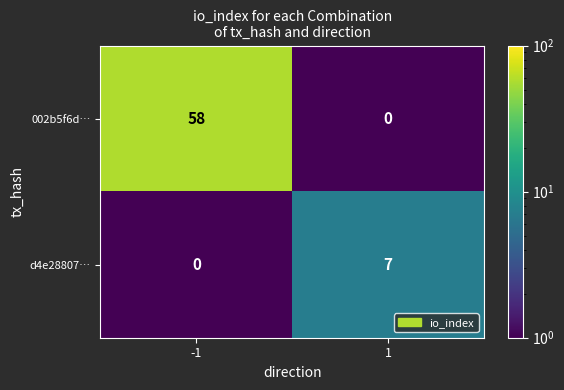

Between -1 and 1, which series saw the biggest shift?

002b5f6d…